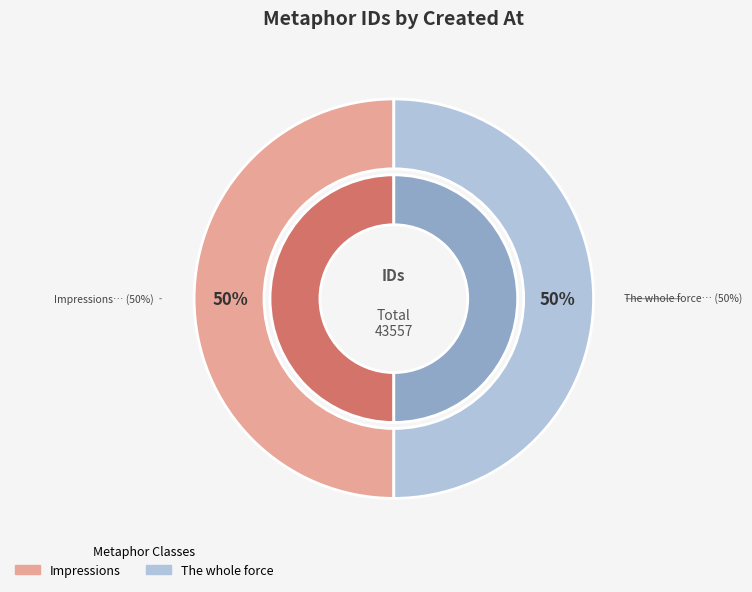

The Impressions slice represents 37% of the pie. True or false?

False